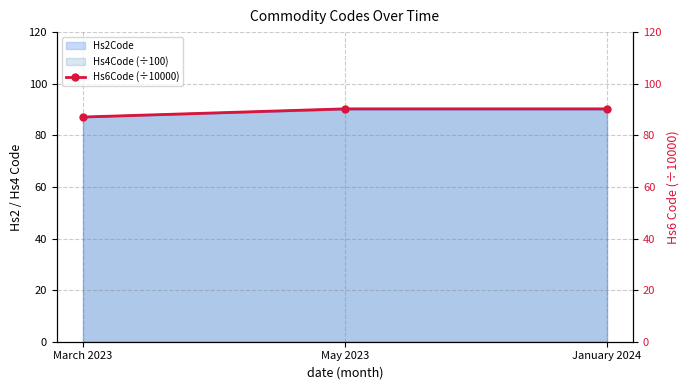

Reading left to right, what are all the values shown in this chart?

87.1	90.3	90.3